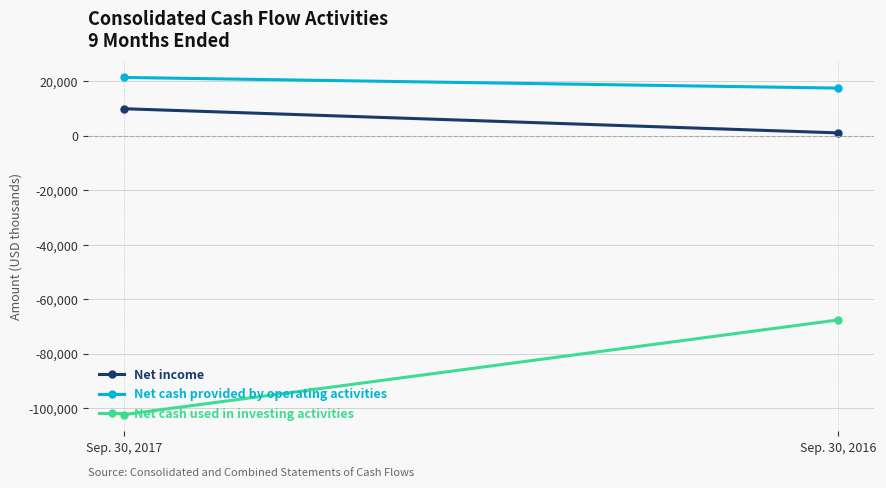

Is the value of Net cash used in investing activities at Sep. 30, 2016 greater than the value of Net income at Sep. 30, 2017?

No